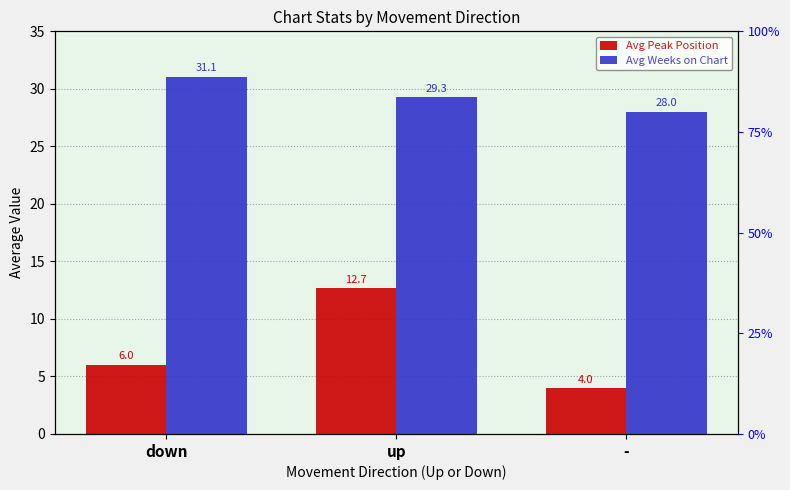

Reading left to right, extract all data points from this chart.

Avg Peak Position: down=6.0	up=12.7	-=4.0
Avg Weeks on Chart: down=31.1	up=29.3	-=28.0